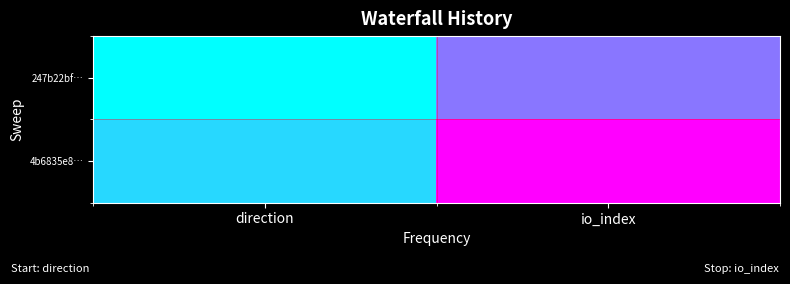

Reading right to left, what are all the values shown in this chart?

247b22bf…: io_index=6	direction=-1
4b6835e8…: io_index=12	direction=1